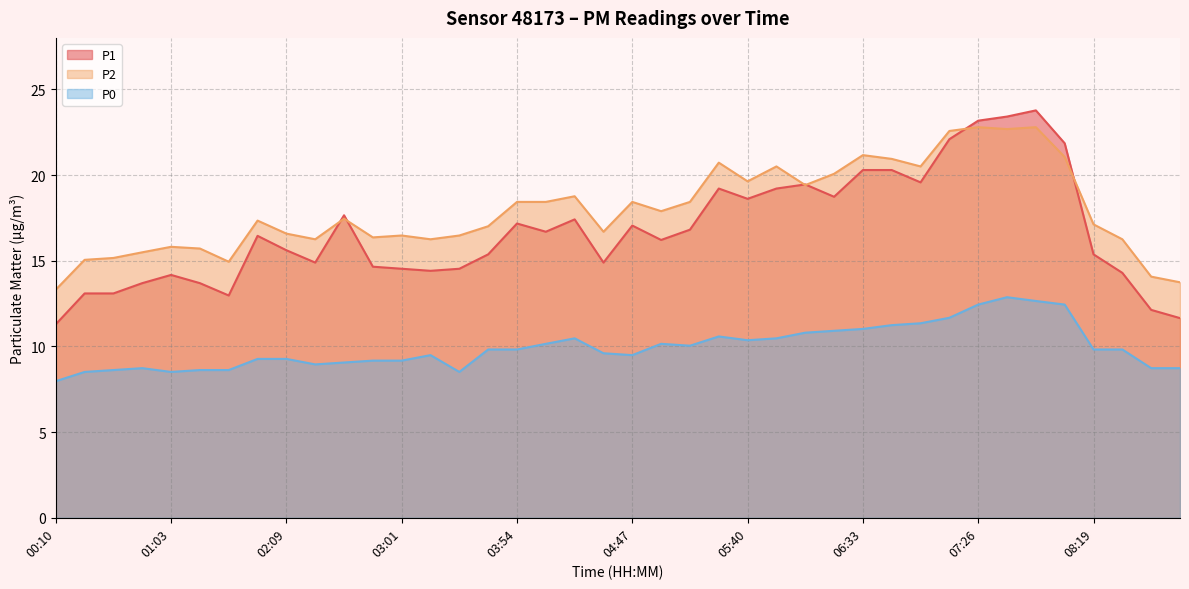

Where is P2 nearest to the value 18?

05:00